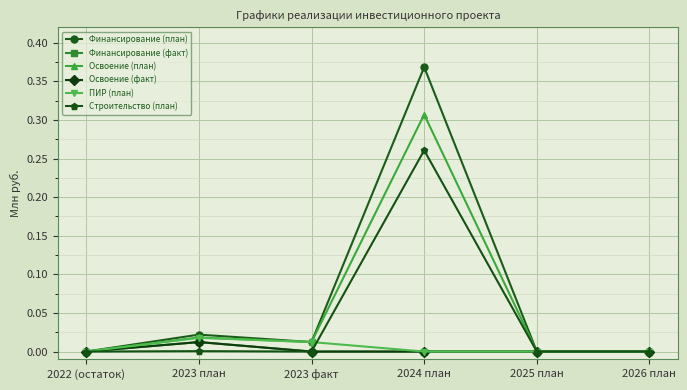

After their last crossing, which series has the higher values: ПИР (план) or Строительство (план)?

Строительство (план)